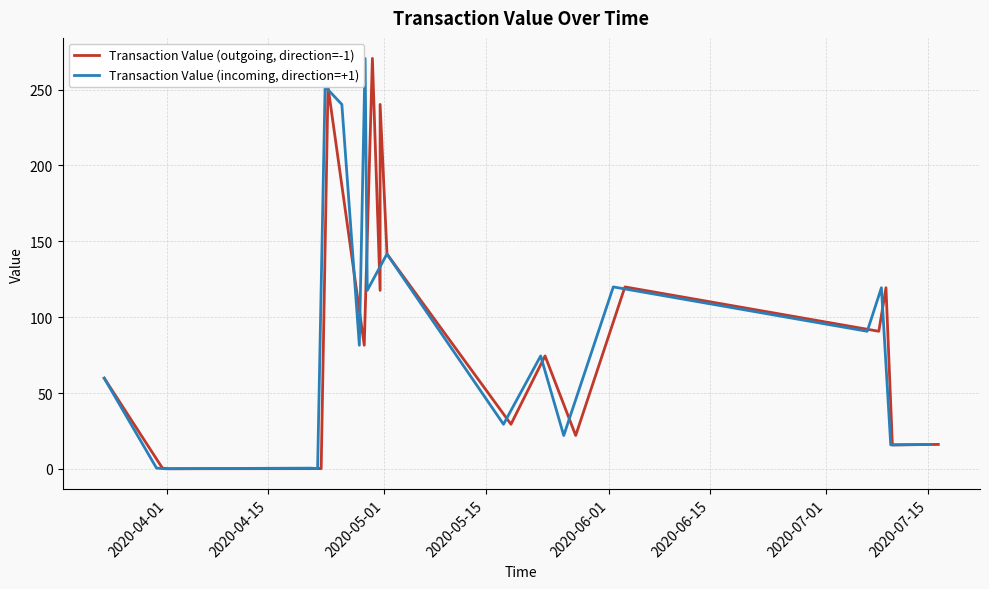

List the series in order of their peak value, lowest first.

Transaction Value (outgoing, direction=-1), Transaction Value (incoming, direction=+1)